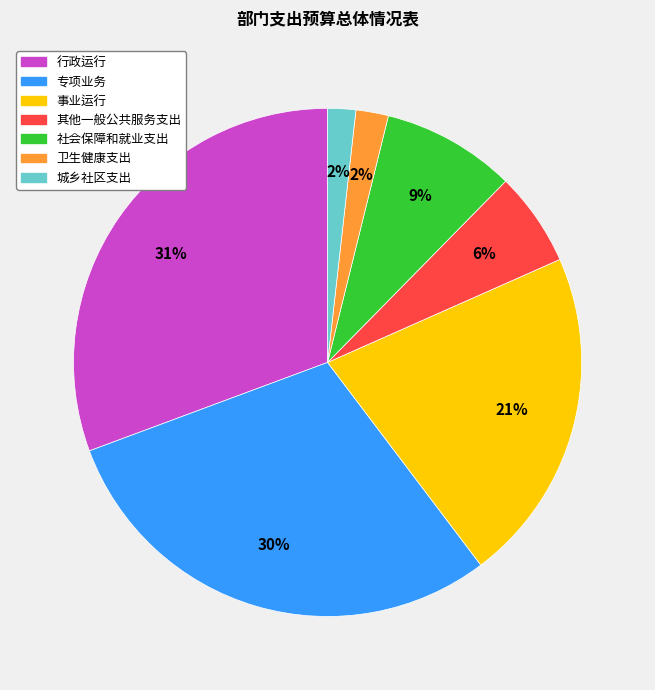

How many segments does this pie chart have?

7